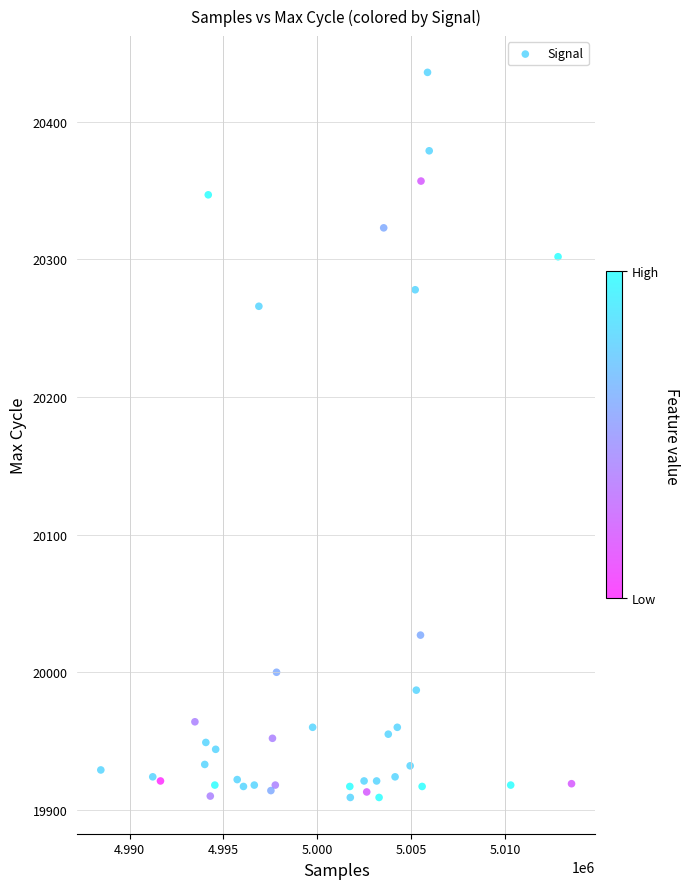

What Y value in the scatter plot is closest to 20172?

20266